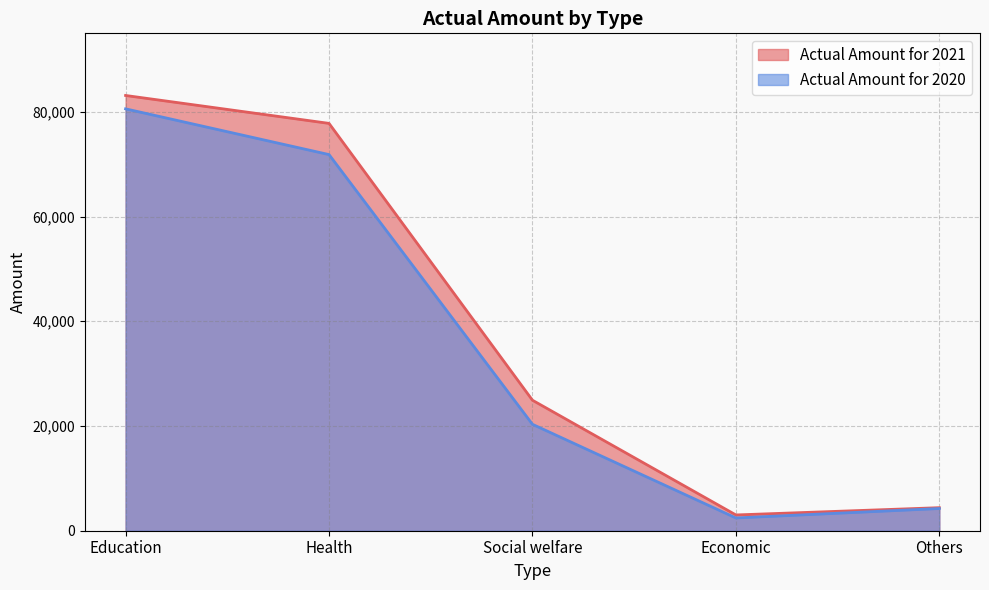

At which category does the chart reach its minimum across all series?

Economic